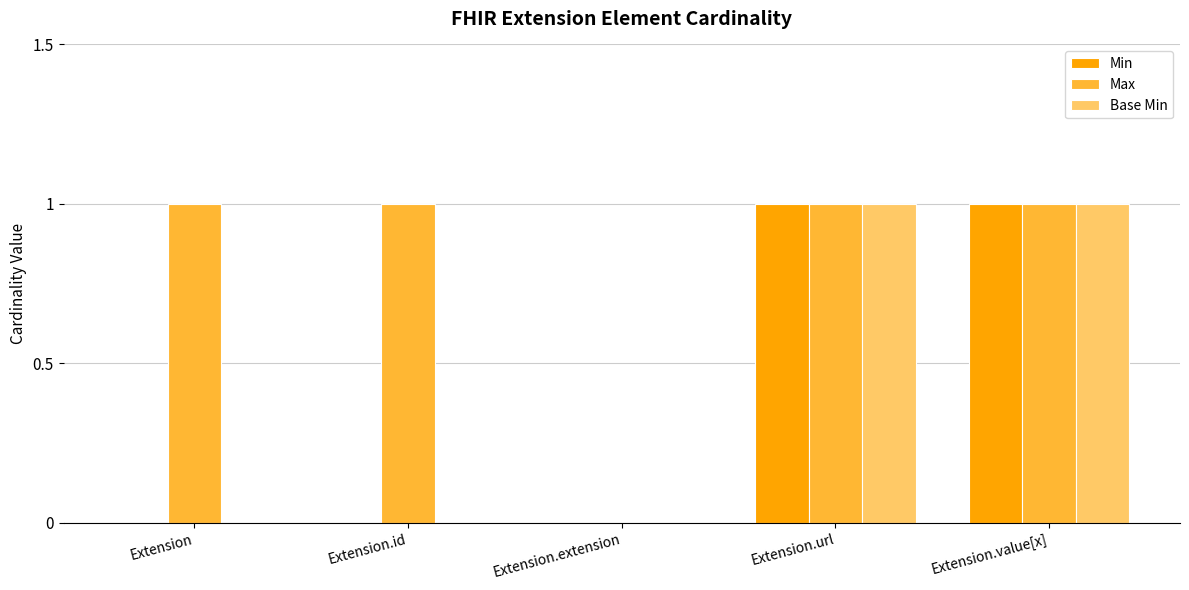

How many groups of bars are there?

5